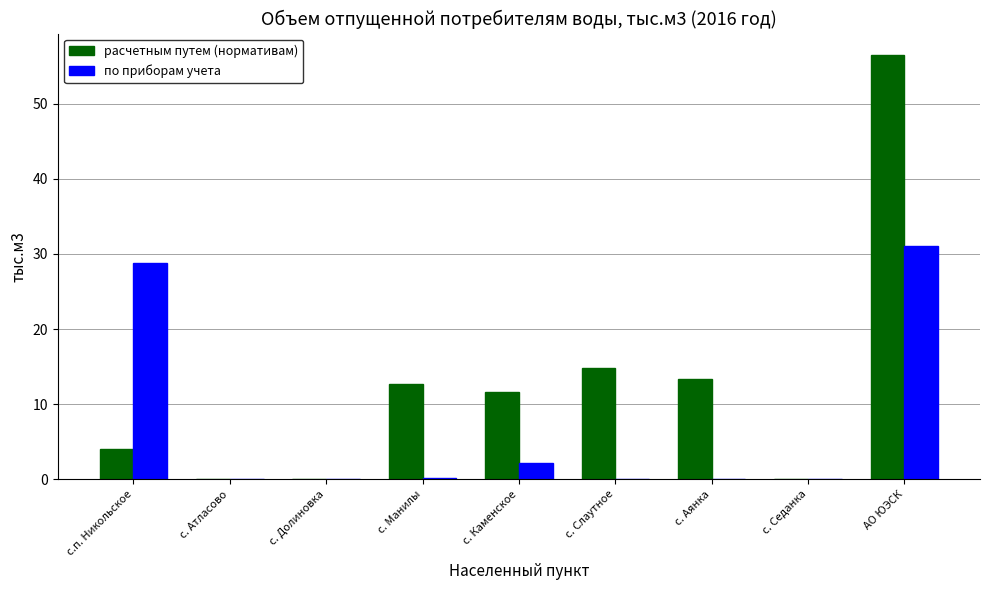

How many groups of bars are there?

9